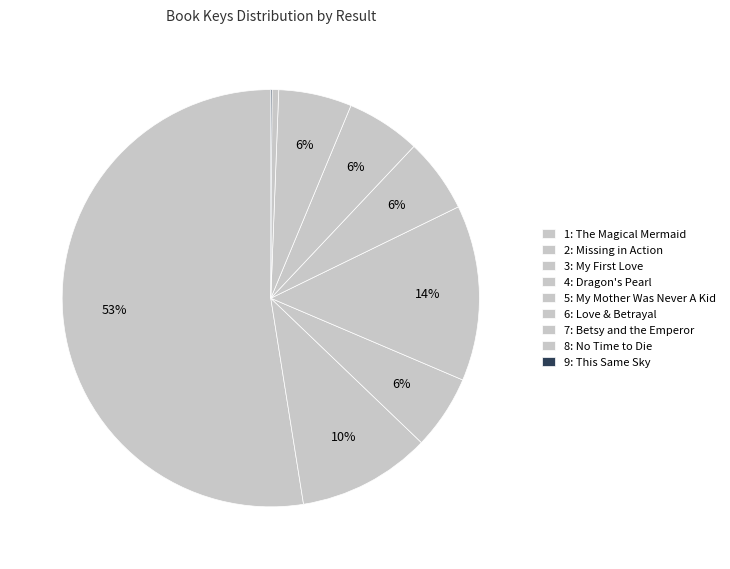

Is the sum of 6: Love & Betrayal and 2: Missing in Action greater than half?

No